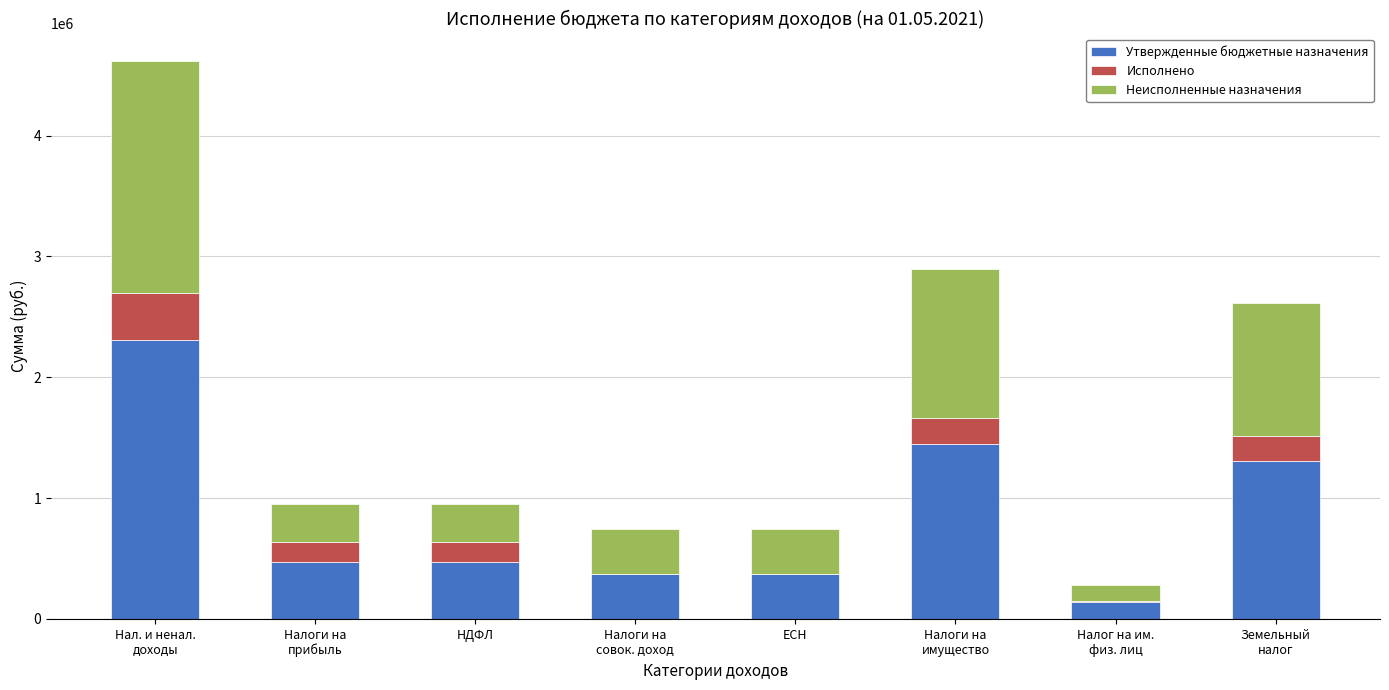

What is the total value across all series at НДФЛ?

947000.0